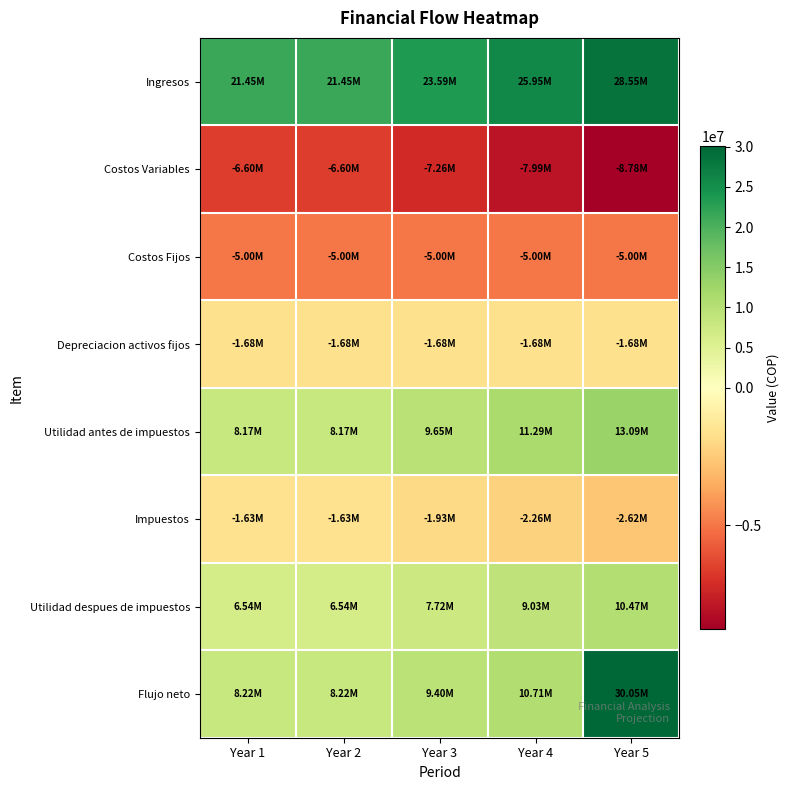

Reading right to left, extract all data points from this chart.

Ingresos: Year 5=28549950	Year 4=25954500	Year 3=23595000	Year 2=21450000	Year 1=21450000
Costos Variables: Year 5=-8784600	Year 4=-7986000	Year 3=-7260000	Year 2=-6600000	Year 1=-6600000
Costos Fijos: Year 5=-5000000	Year 4=-5000000	Year 3=-5000000	Year 2=-5000000	Year 1=-5000000
Depreciacion activos fijos: Year 5=-1680000	Year 4=-1680000	Year 3=-1680000	Year 2=-1680000	Year 1=-1680000
Utilidad antes de impuestos: Year 5=13085350	Year 4=11288500	Year 3=9655000	Year 2=8170000	Year 1=8170000
Impuestos: Year 5=-2617070	Year 4=-2257700	Year 3=-1931000	Year 2=-1634000	Year 1=-1634000
Utilidad despues de impuestos: Year 5=10468280	Year 4=9030800	Year 3=7724000	Year 2=6536000	Year 1=6536000
Flujo neto: Year 5=30048280	Year 4=10710800	Year 3=9404000	Year 2=8216000	Year 1=8216000